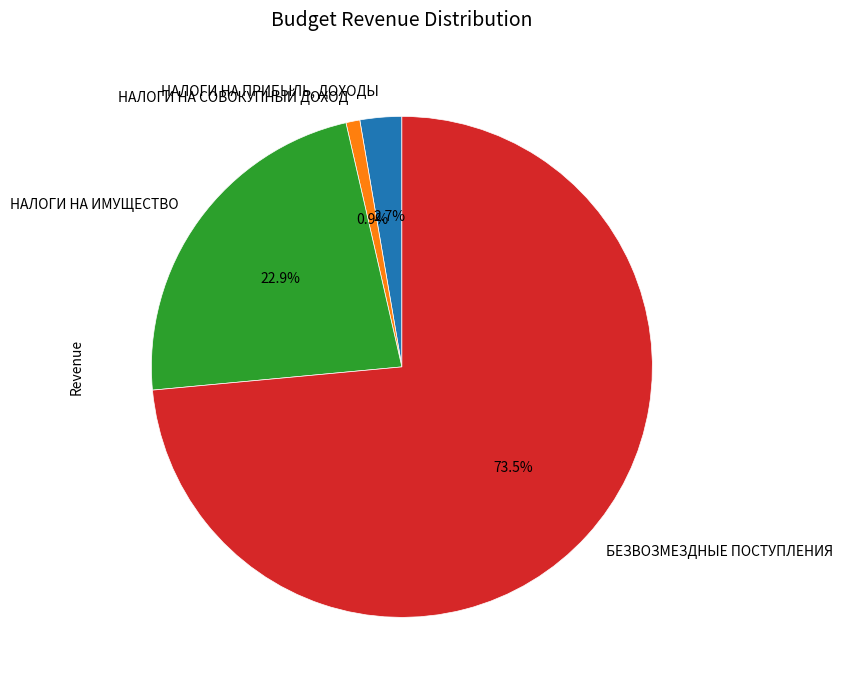

What portion of the pie excludes НАЛОГИ НА ИМУЩЕСТВО?

77.1%